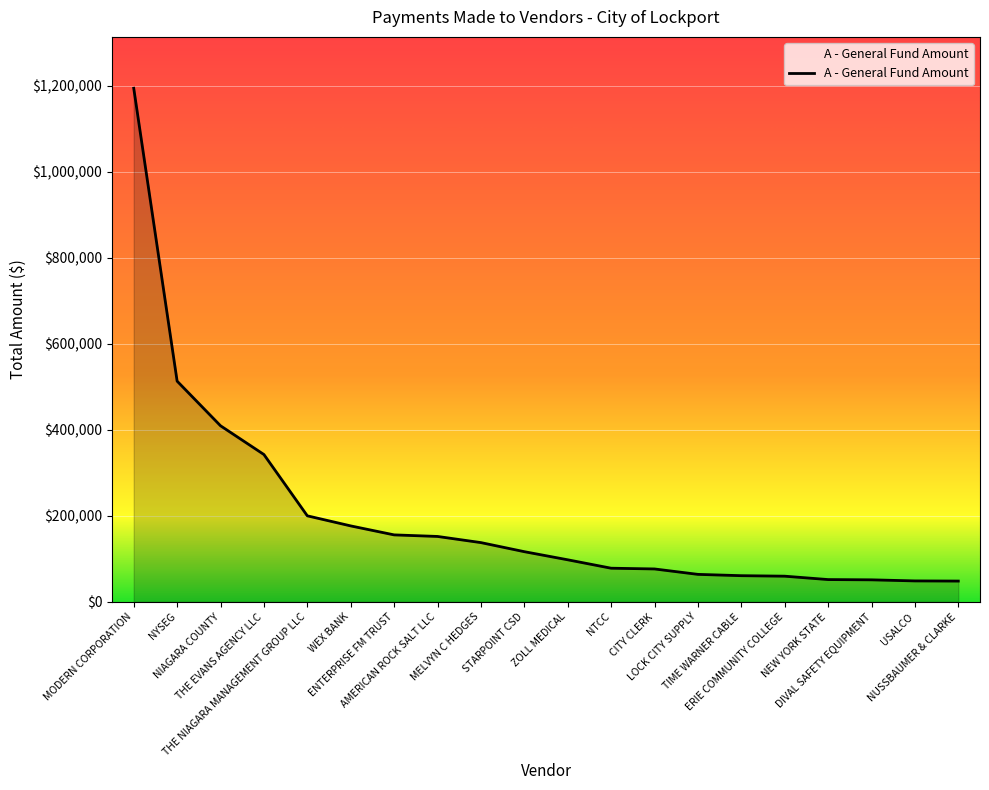

How many lines are shown in the chart?

1